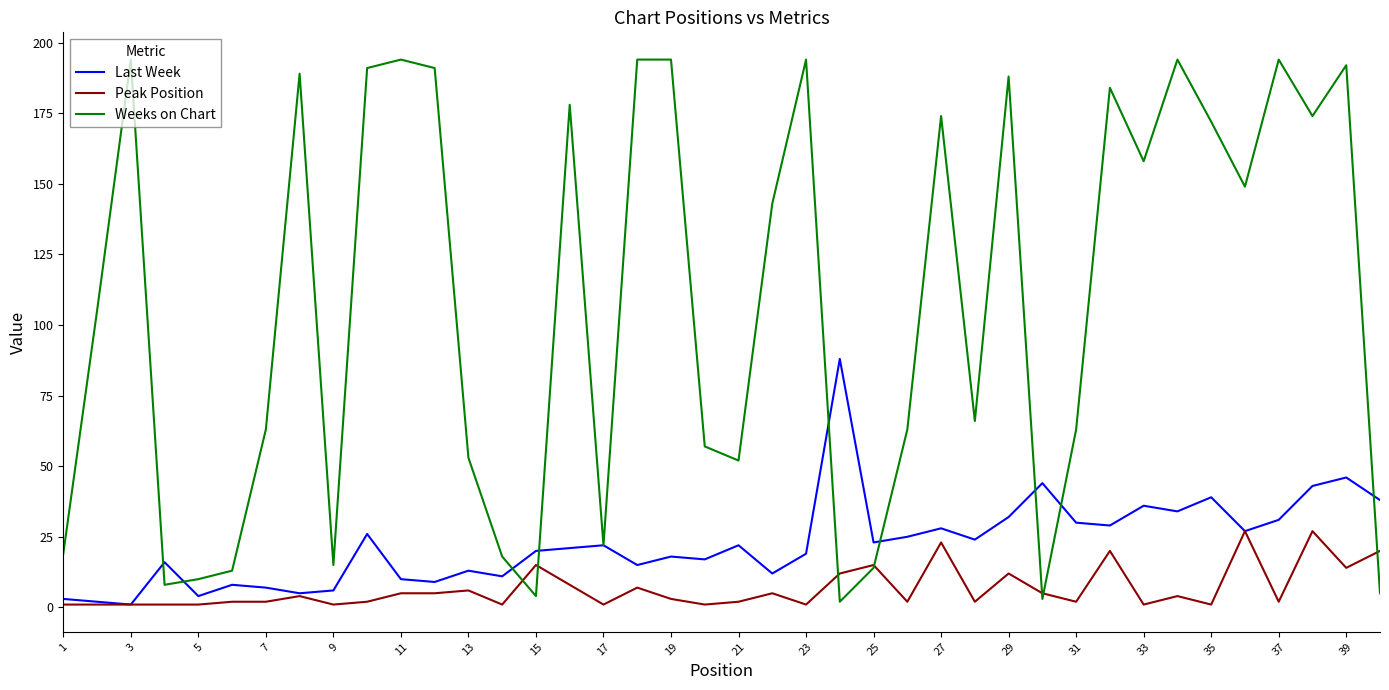

Reading left to right, transcribe all the data shown in this chart.

Last Week: 3	2	1	16	4	8	7	5	6	26	10	9	13	11	20	21	22	15	18	17	22	12	19	88	23	25	28	24	32	44	30	29	36	34	39	27	31	43	46	38
Peak Position: 1	1	1	1	1	2	2	4	1	2	5	5	6	1	15	8	1	7	3	1	2	5	1	12	15	2	23	2	12	5	2	20	1	4	1	27	2	27	14	20
Weeks on Chart: 19	105	194	8	10	13	63	189	15	191	194	191	53	18	4	178	22	194	194	57	52	143	194	2	14	63	174	66	188	3	63	184	158	194	172	149	194	174	192	5